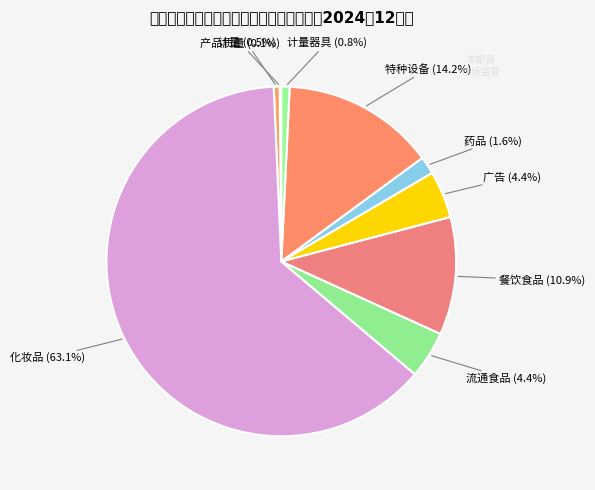

Rank the categories by value from highest to lowest.

化妆品, 特种设备, 餐饮食品, 流通食品, 广告, 药品, 计量器具, 计量, 产品质量